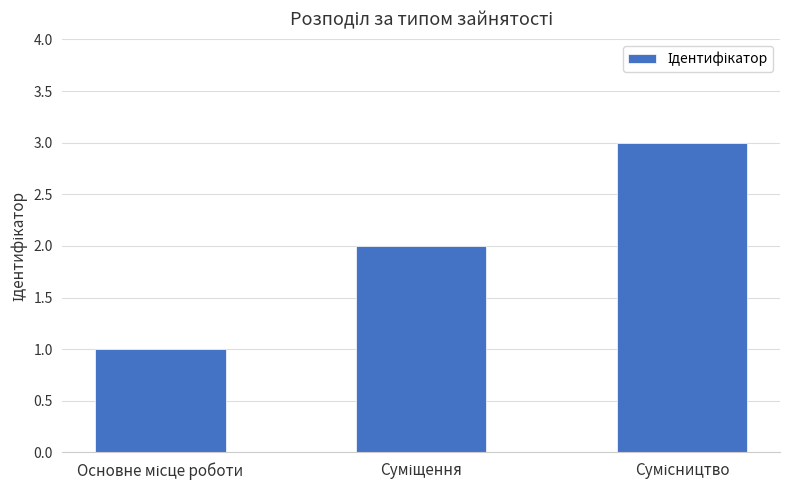

What is the maximum value shown in the chart?

3